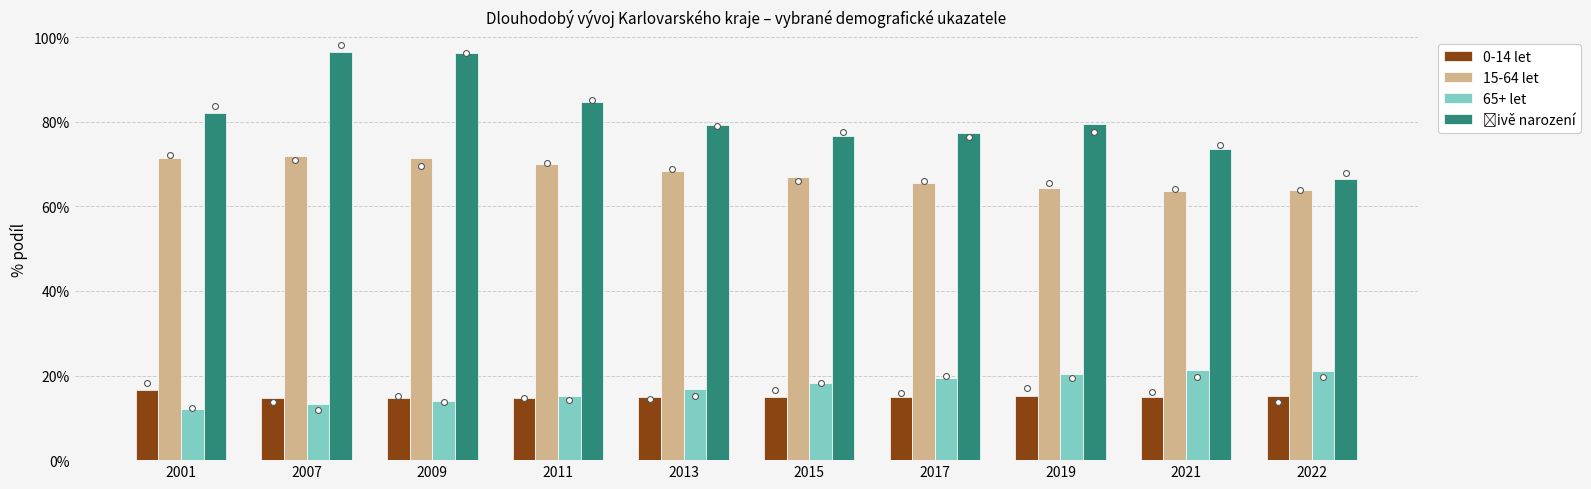

At which category is the sum across all series the highest?

2007